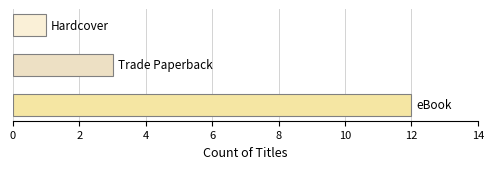

What is the difference between the maximum and second lowest values?

9